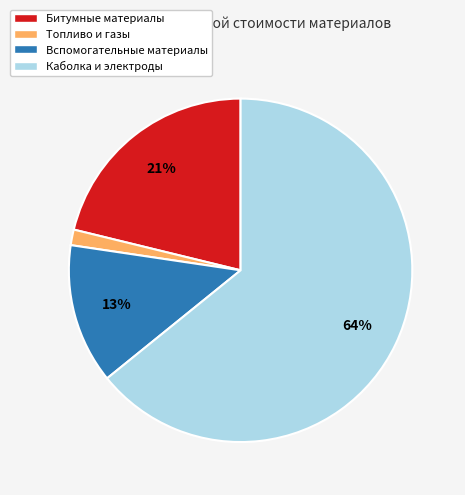

Is it true that Каболка и электроды is 75% of the pie?

False